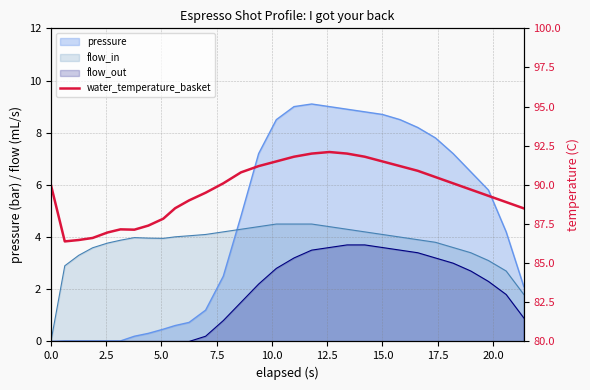

Does the chart have visible grid lines?

Yes